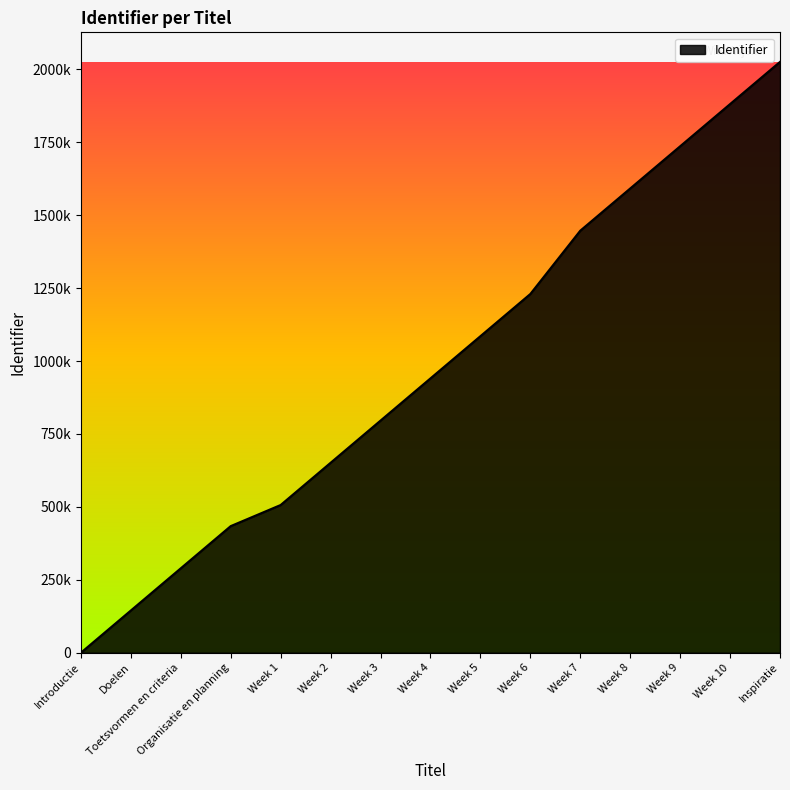

Does the chart have visible grid lines?

No